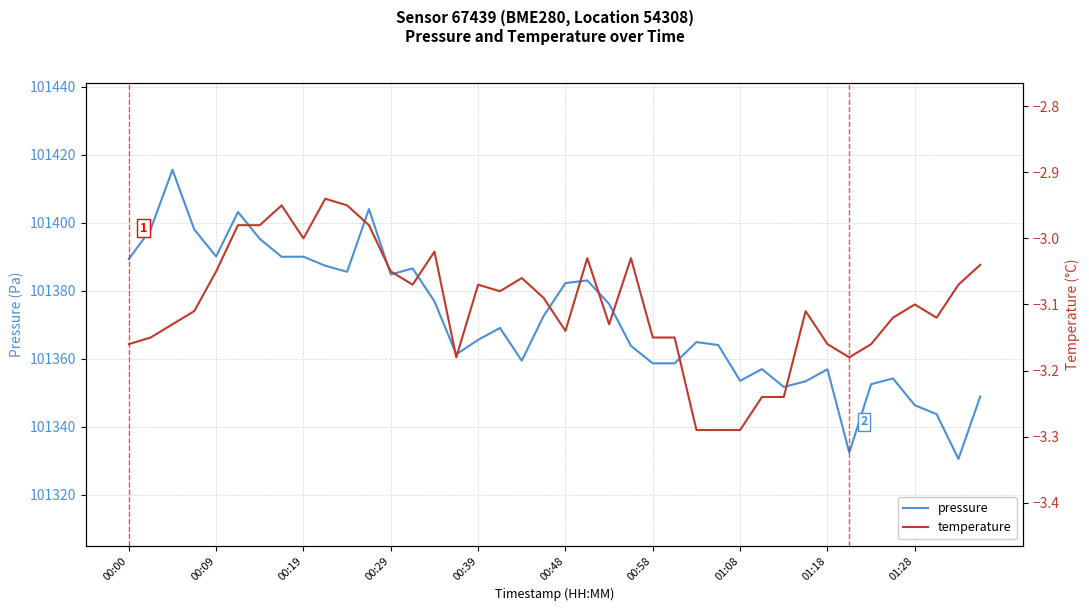

What is the smallest value displayed?

-3.3